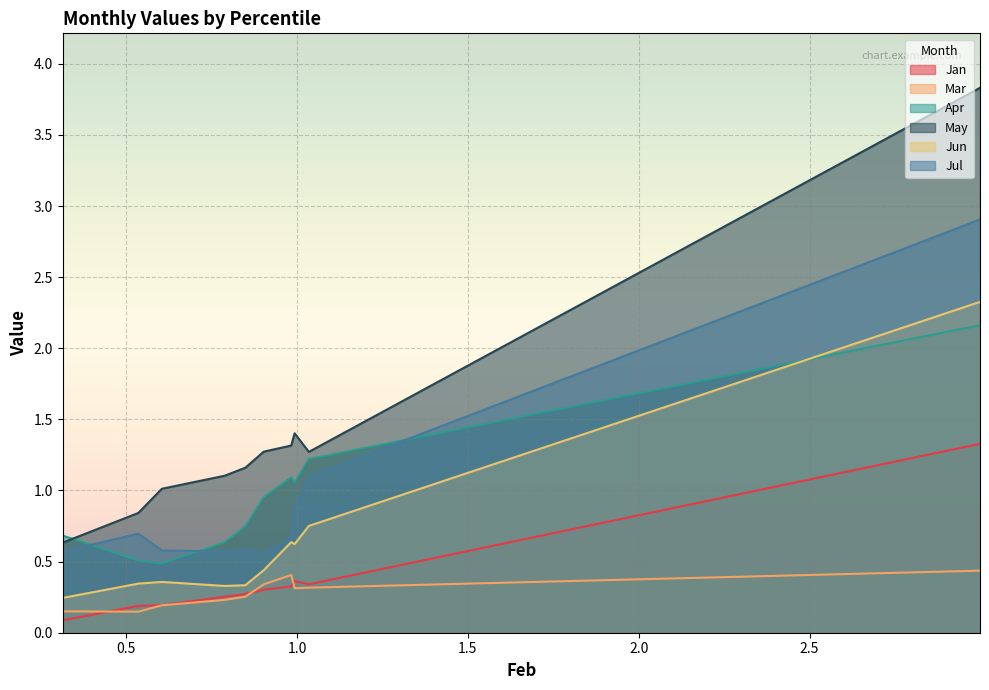

Which series has the largest total across all categories?

May